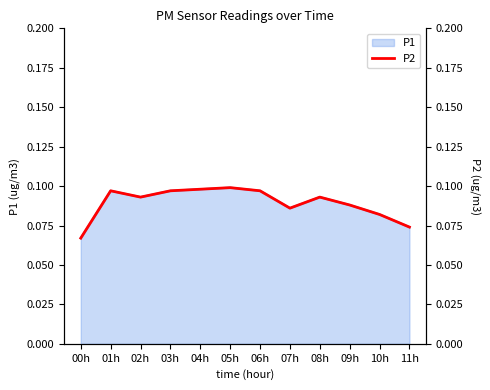

Reading left to right, list all the values displayed in this chart.

00h=0.1	01h=0.1	02h=0.1	03h=0.1	04h=0.1	05h=0.1	06h=0.1	07h=0.1	08h=0.1	09h=0.1	10h=0.1	11h=0.1